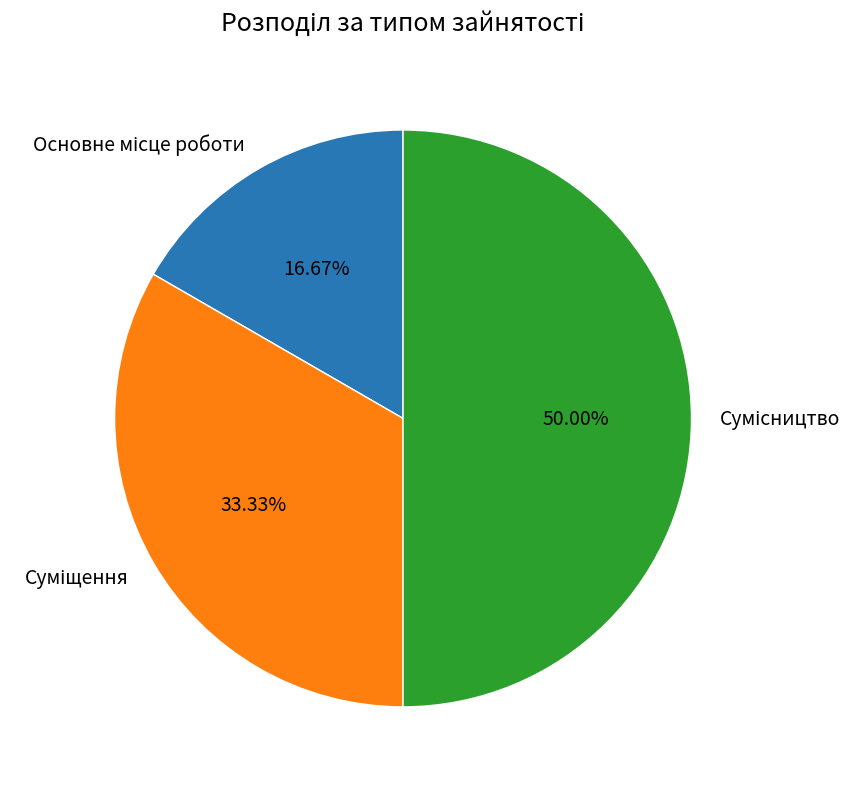

Count the number of slices in the pie.

3